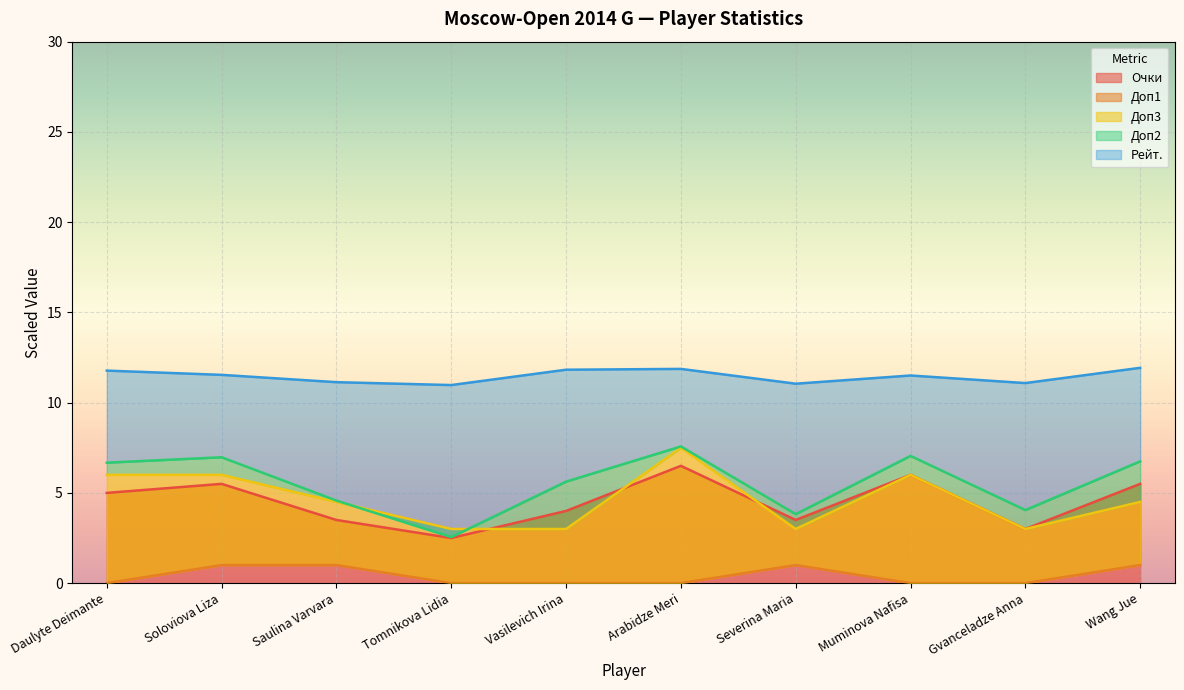

Which series ends up on top after the final intersection of Доп2 and Доп3?

Доп2